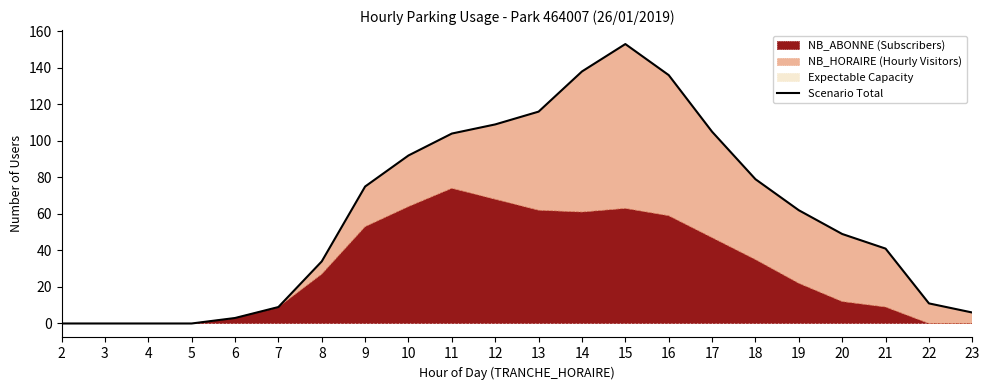

The value at 8 is 23. True or false?

False